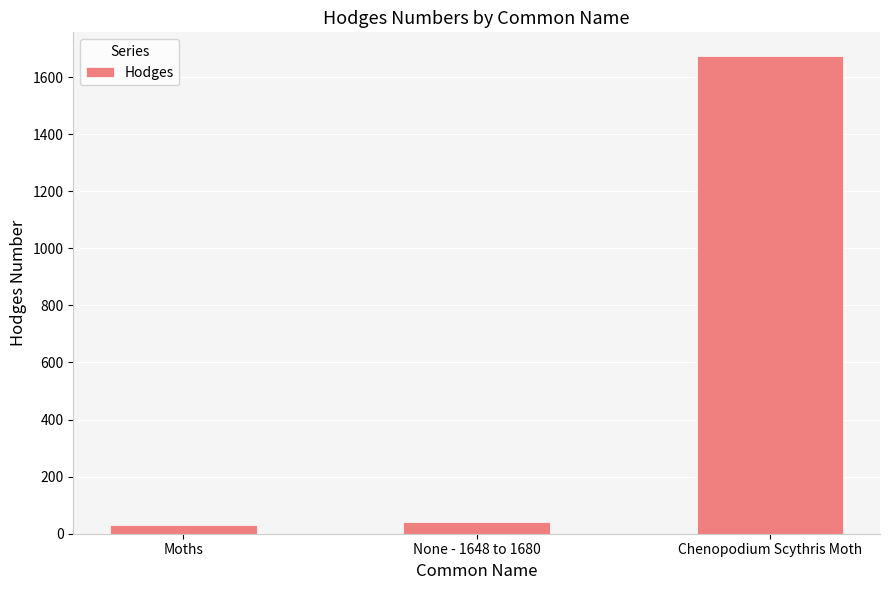

What is the difference between the values at None - 1648 to 1680 and Moths?

13.1